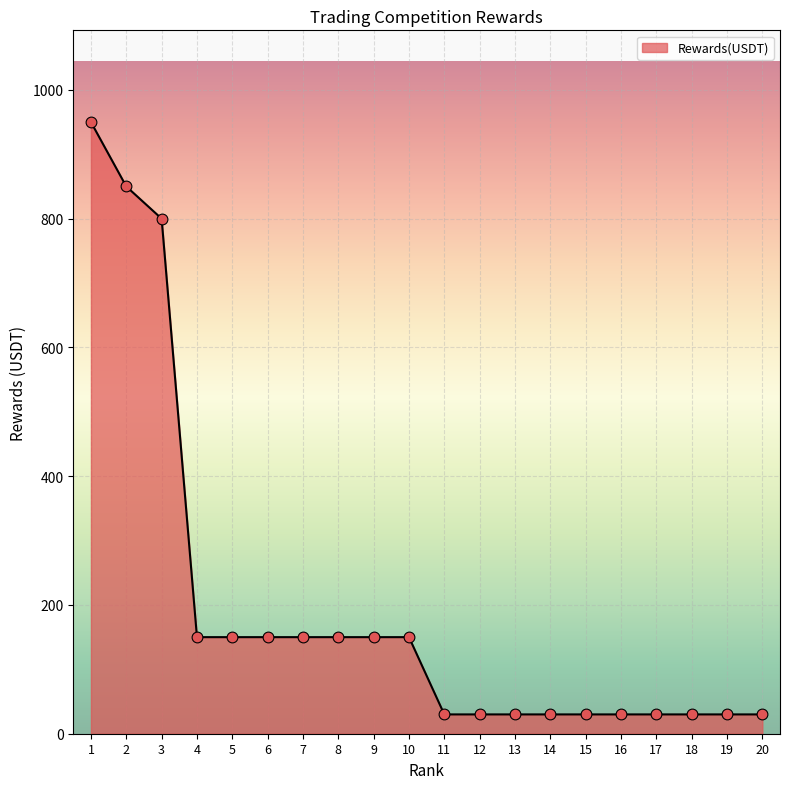

Approximately how many times larger is the value at 18 compared to 9?

0.2